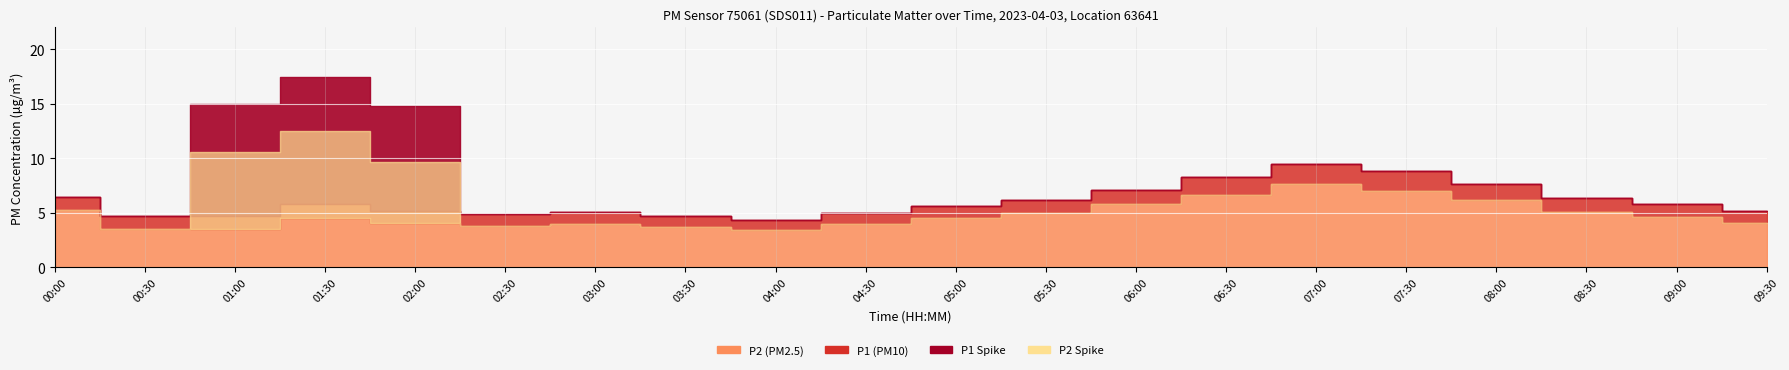

Reading right to left, list all the values displayed in this chart.

P1: 5.2	5.8	6.4	7.6	8.8	9.5	8.3	7.1	6.2	5.6	5.0	4.3	4.7	5.1	4.9	5.2	5.8	4.7	4.7	6.5
P2: 4.1	4.6	5.1	6.2	7.0	7.6	6.6	5.8	5.0	4.5	4.0	3.4	3.7	4.0	3.8	4.1	4.5	3.5	3.5	5.3
P1_spike: 0.0	0.0	0.0	0.0	0.0	0.0	0.0	0.0	0.0	0.0	0.0	0.0	0.0	0.0	0.0	9.6	11.7	10.3	0.0	0.0
P2_spike: 0.0	0.0	0.0	0.0	0.0	0.0	0.0	0.0	0.0	0.0	0.0	0.0	0.0	0.0	0.0	5.6	8.0	7.1	0.0	0.0